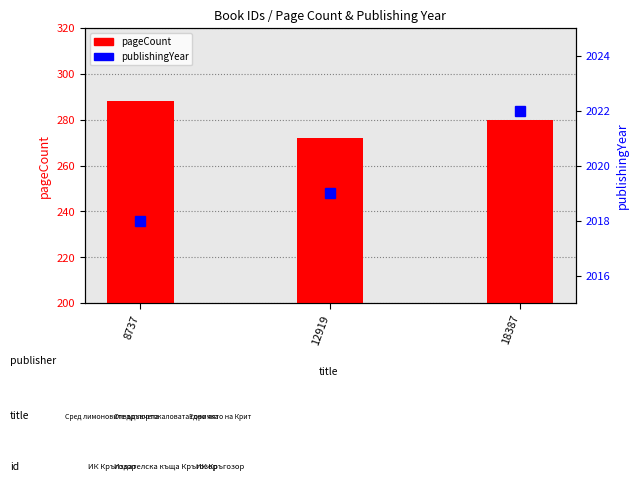

Reading right to left, transcribe all the data shown in this chart.

pageCount: 18387=280	12919=272	8737=288
publishingYear: 18387=2022	12919=2019	8737=2018